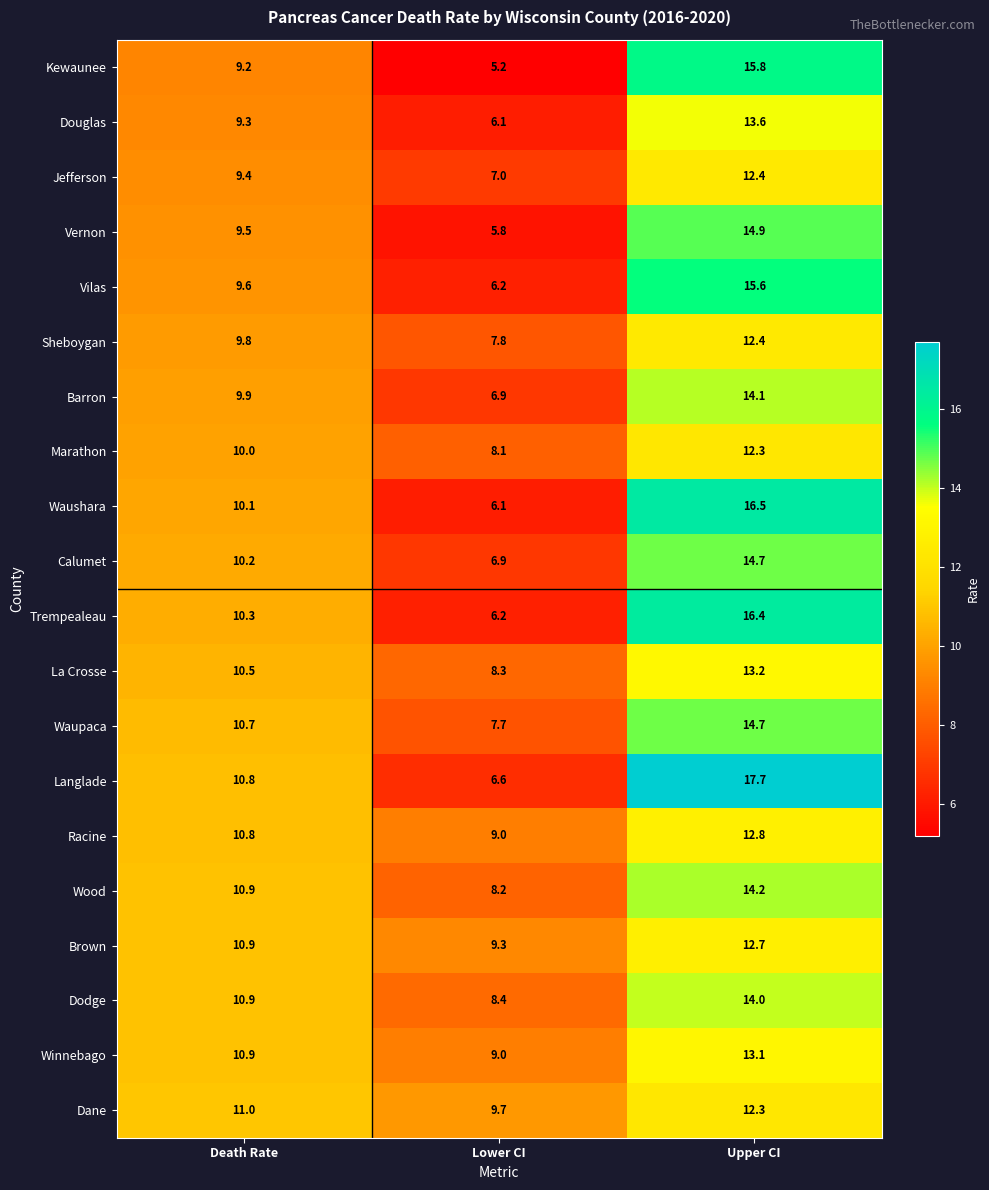

Between Lower CI and Upper CI, which series saw the biggest shift?

Langlade